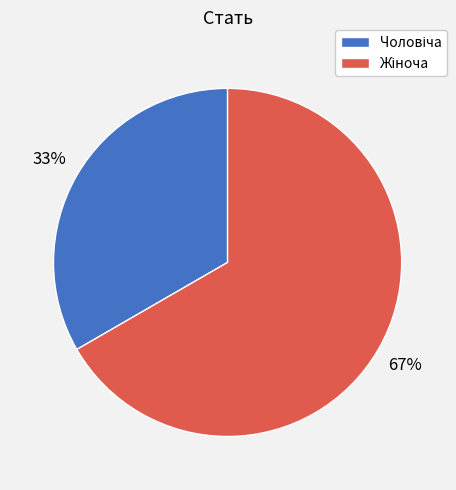

Count the number of slices in the pie.

2